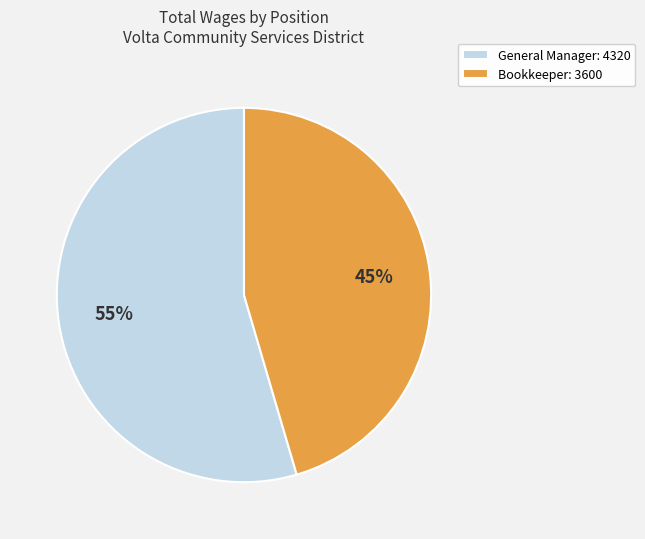

How many segments does this pie chart have?

2